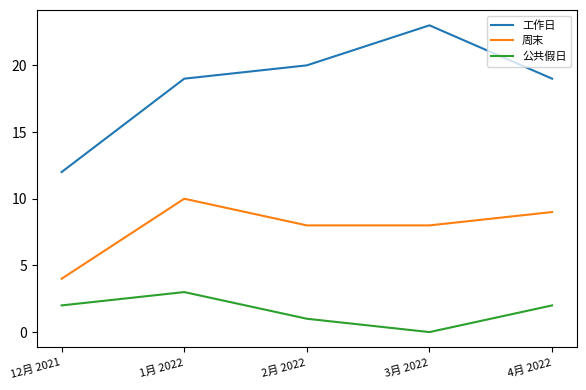

What is the spread (max minus min) of values at 3月 2022?

23